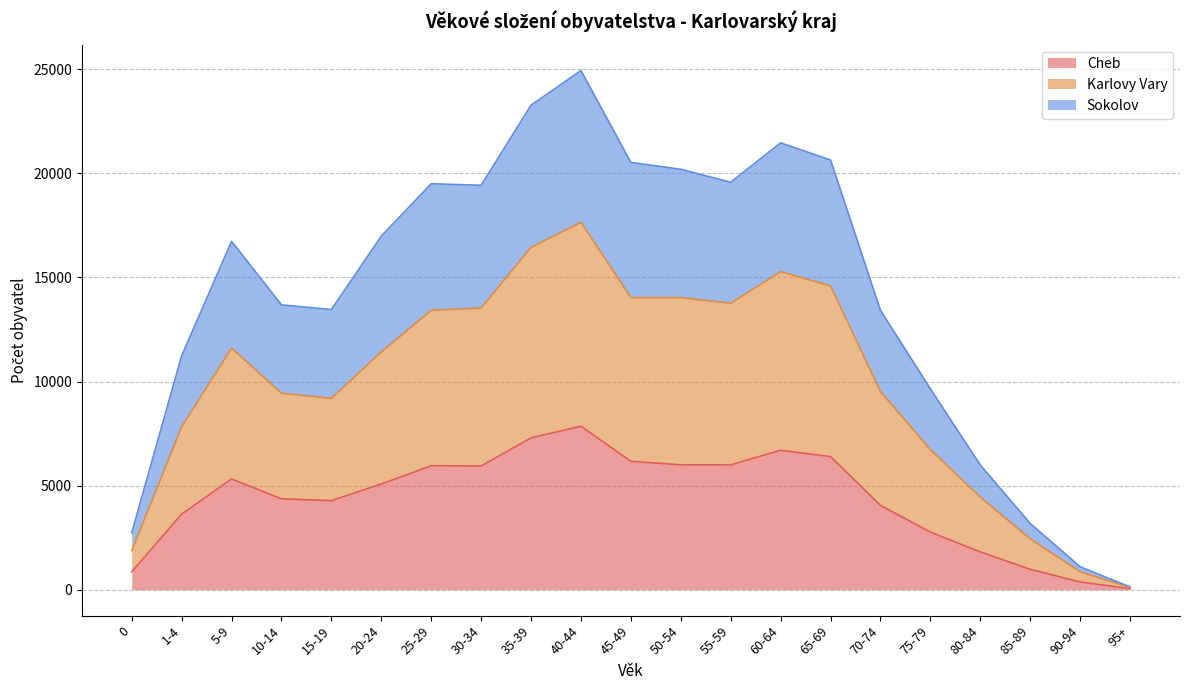

What is the lowest value of the Karlovy Vary series?

107